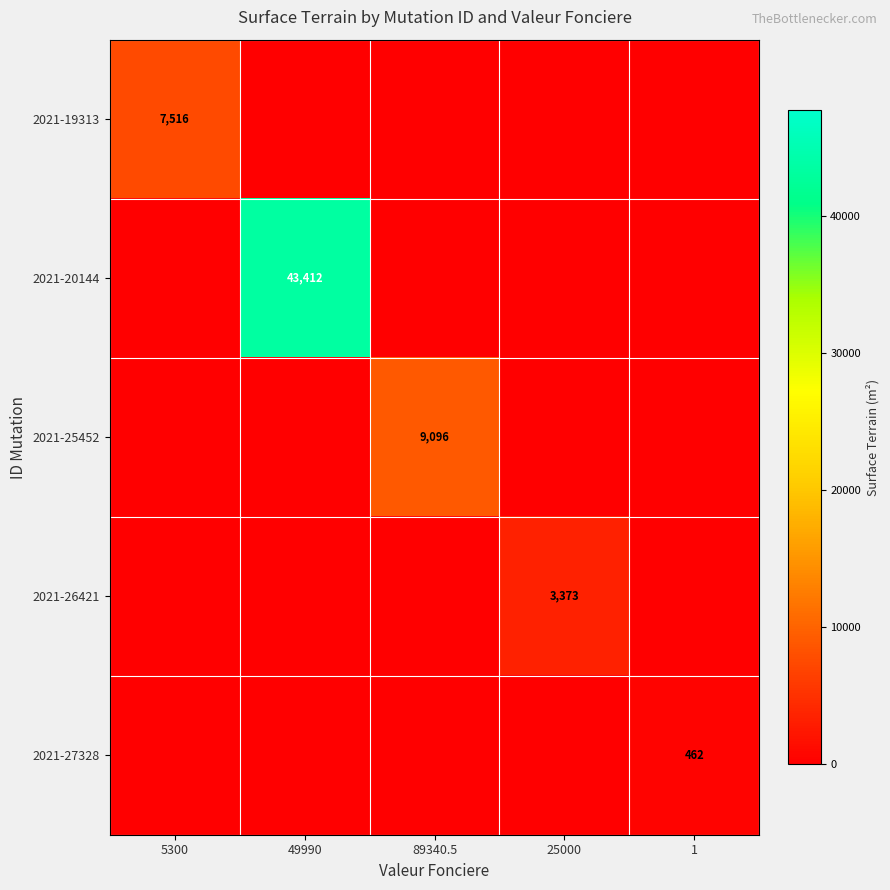

Is it true that 2021-20144 equals 24684 at 49990?

False